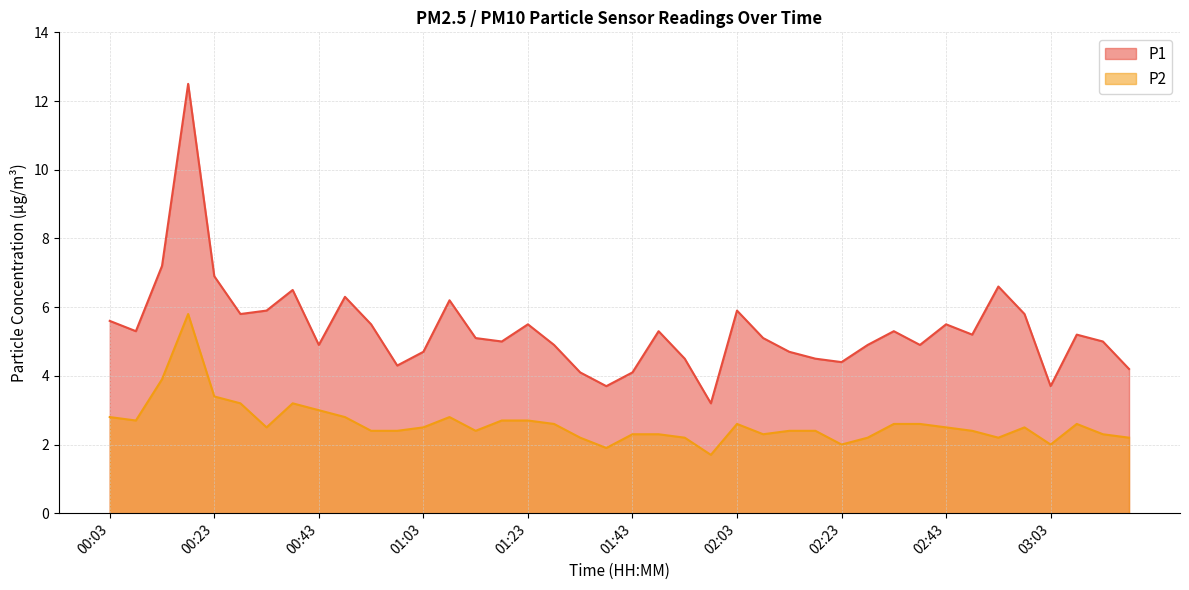

At which category is the sum across all series the highest?

00:18